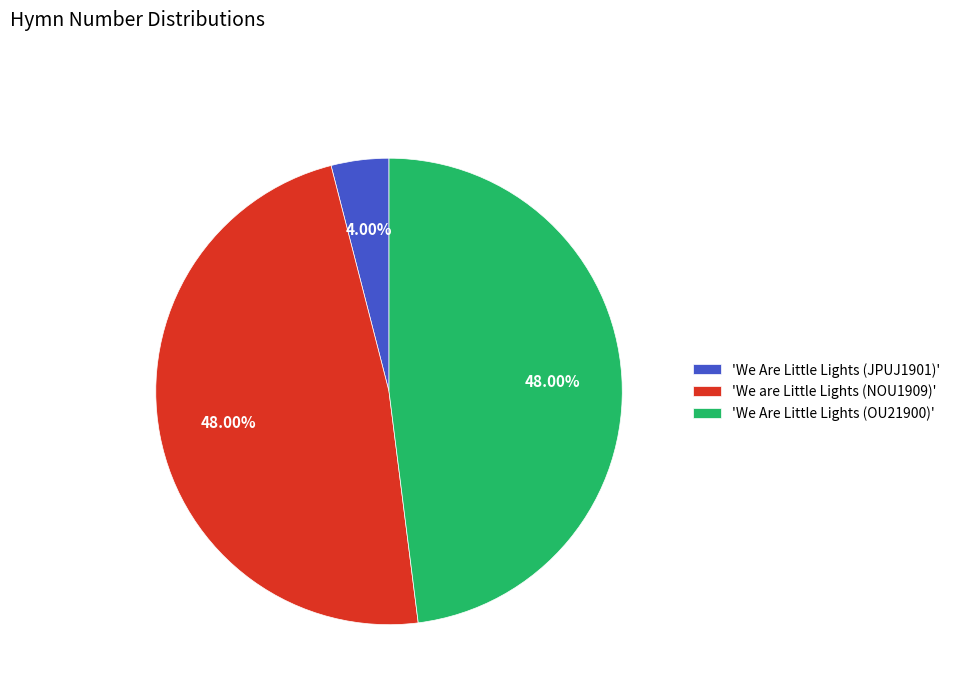

Is the sum of 'We Are Little Lights (OU21900)' and 'We are Little Lights (NOU1909)' greater than half?

Yes